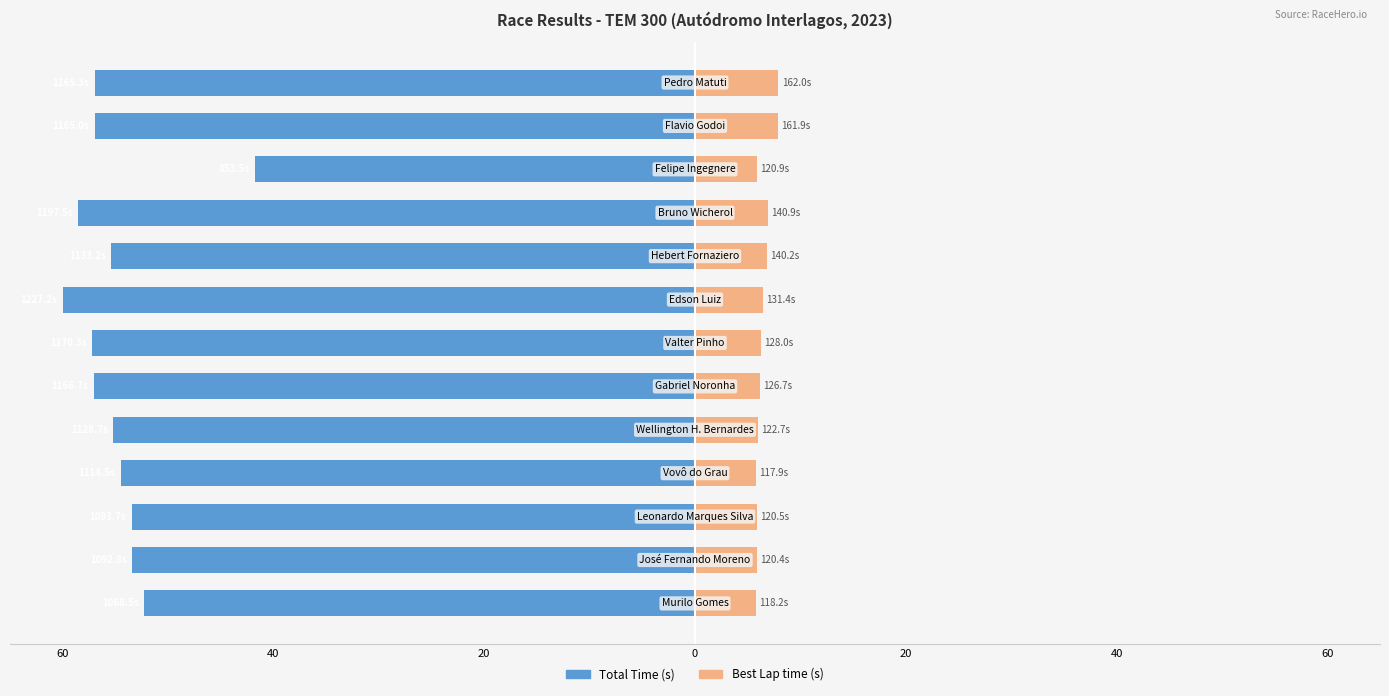

How many series are shown in this chart?

2